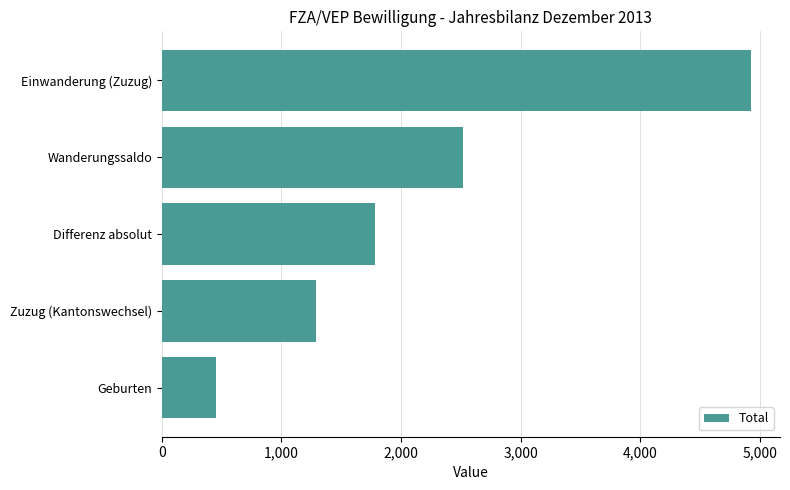

The chart shows a value of 778 at Zuzug (Kantonswechsel). True or false?

False